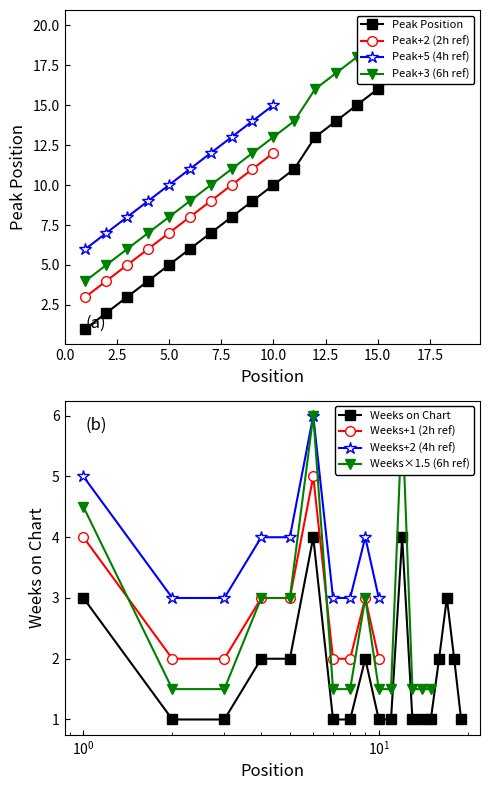

What is the sum of all Peak Position values?

198